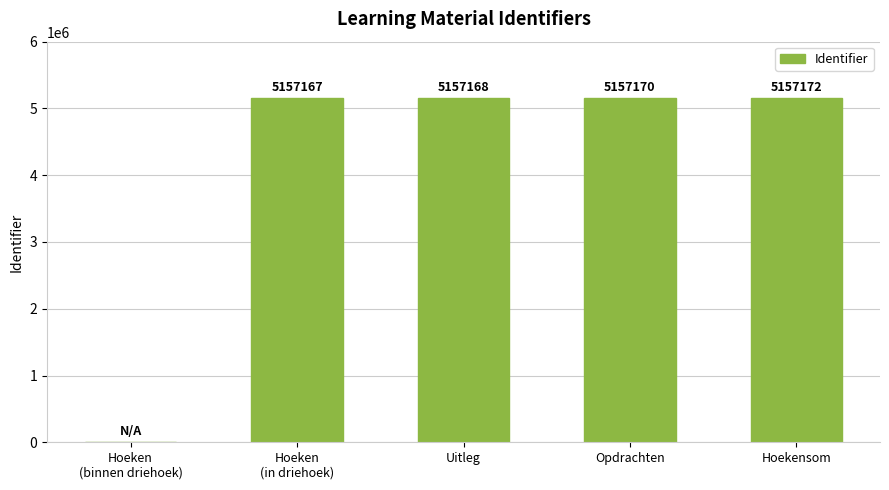

Reading left to right, transcribe all the data shown in this chart.

Hoeken
(binnen driehoek)=0	Hoeken
(in driehoek)=5157167	Uitleg=5157168	Opdrachten=5157170	Hoekensom=5157172